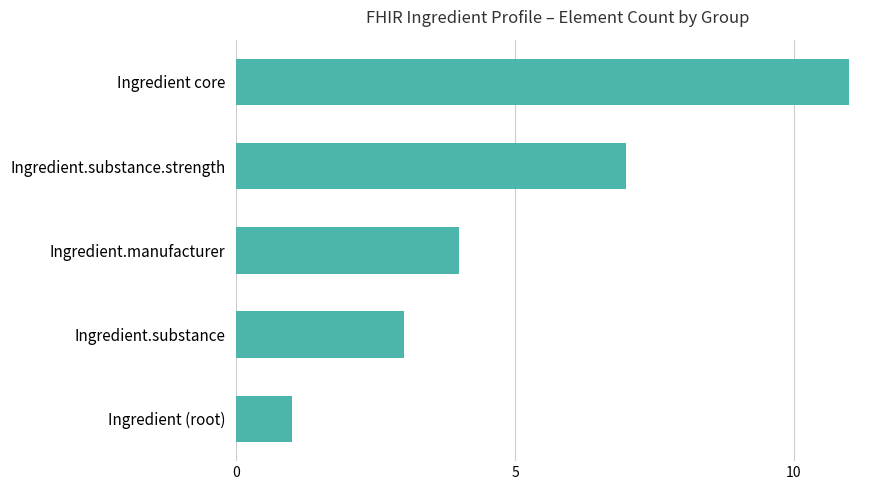

At which label is the value closest to 6?

Ingredient.substance.strength